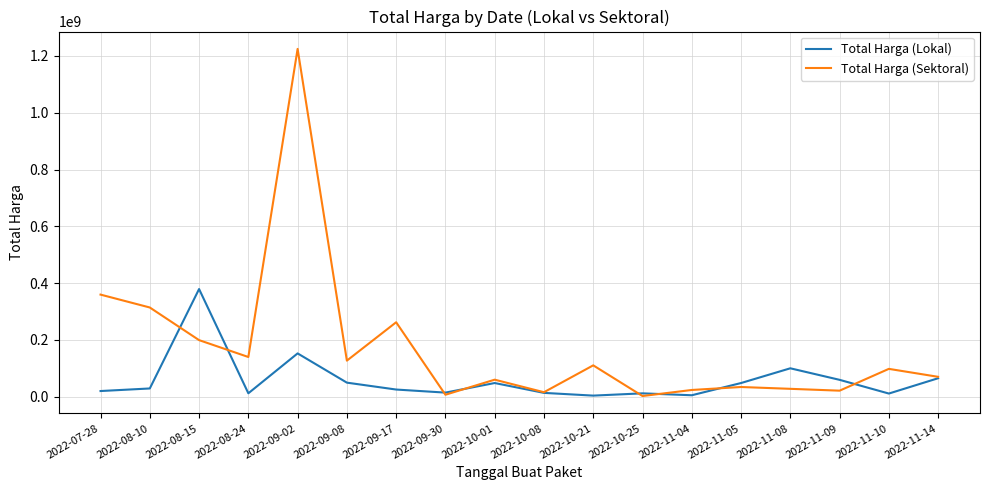

Which series has the widest spread of values?

Total Harga (Sektoral)